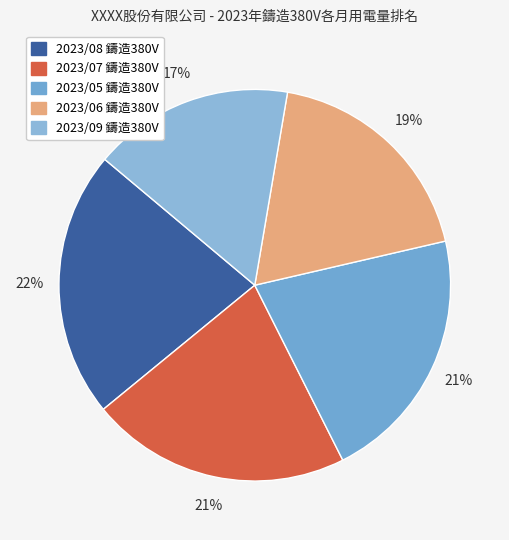

Count the number of slices in the pie.

5